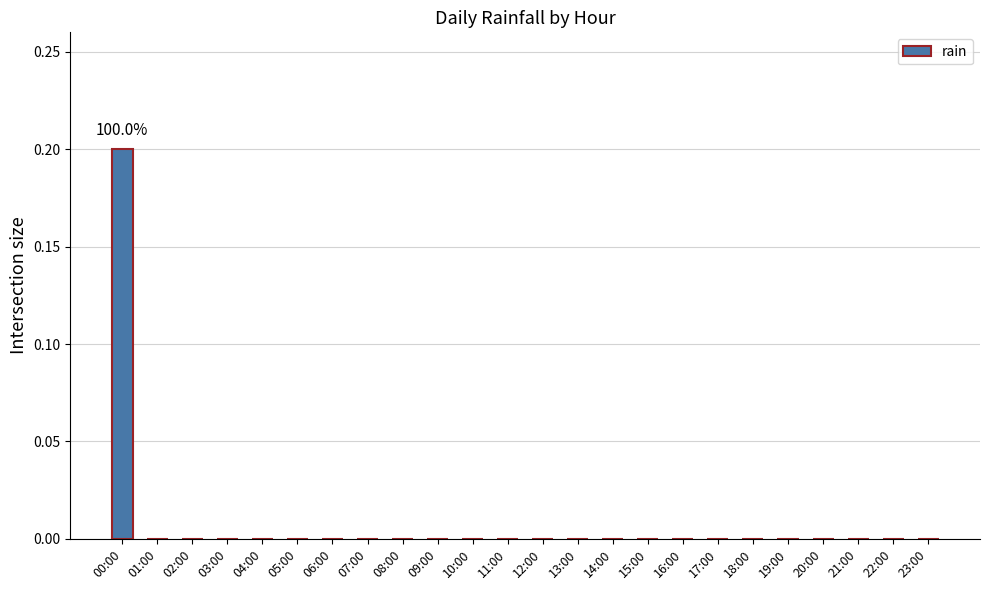

Which label corresponds to the largest value in the chart?

00:00